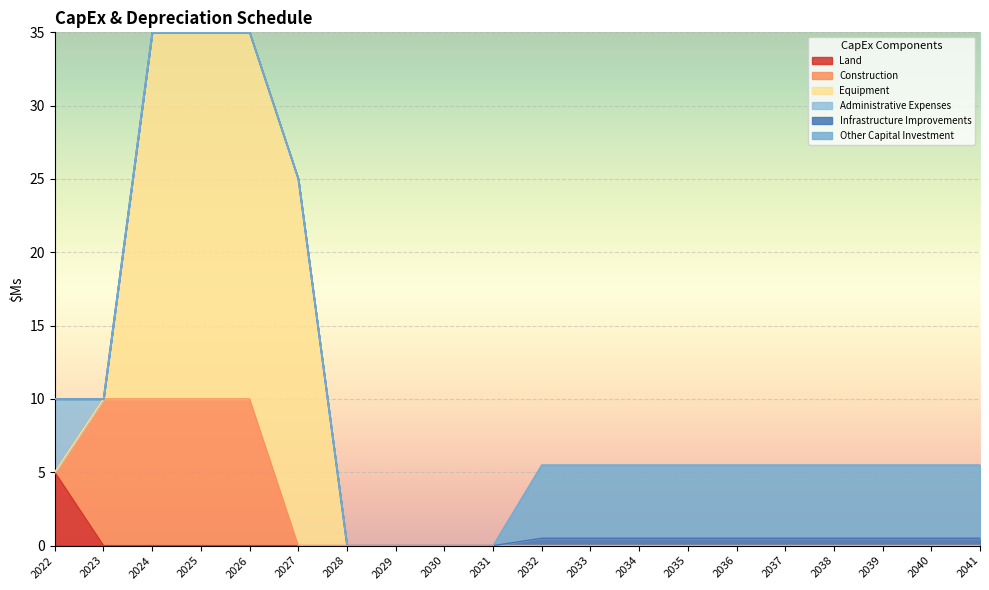

True or false: Infrastructure Improvements and Equipment intersect in this chart.

False